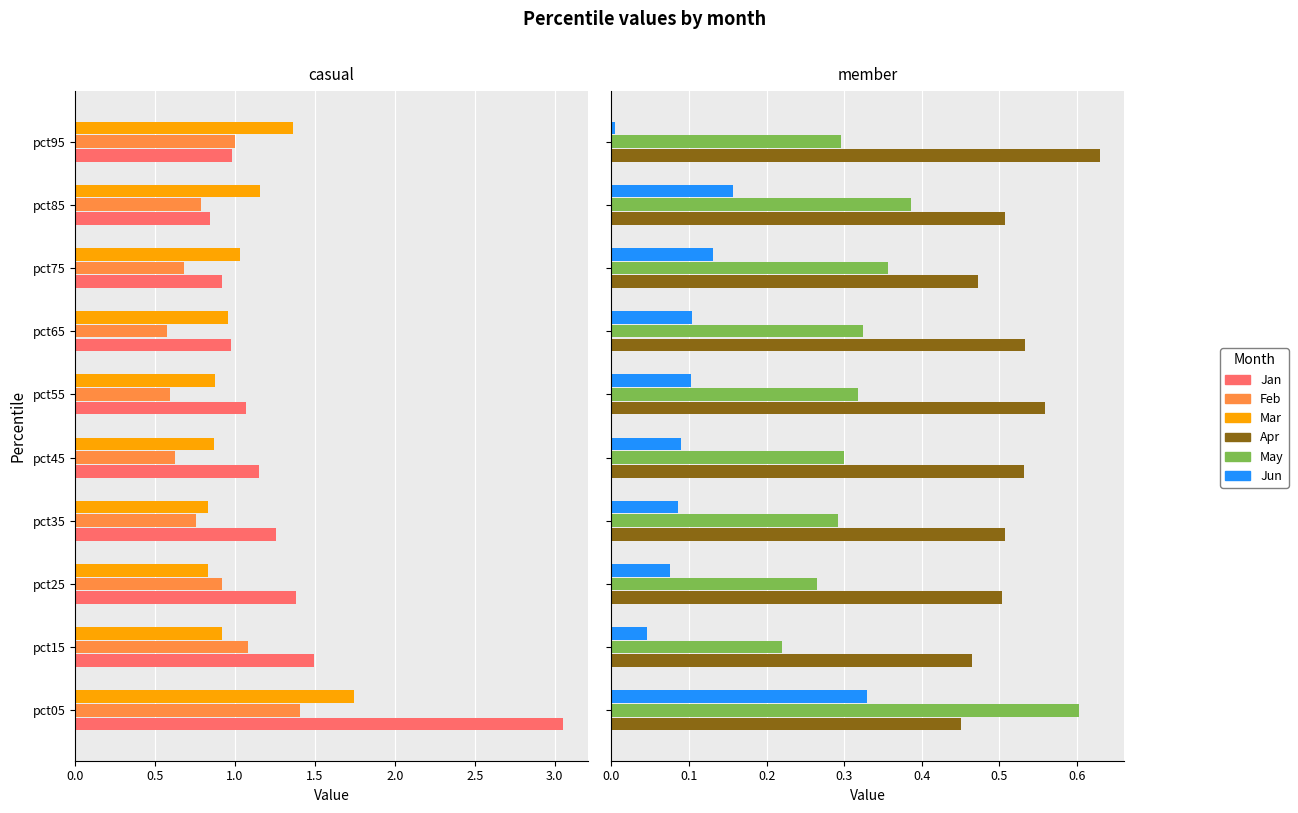

Reading left to right, transcribe all the data shown in this chart.

Jan: 3.1	1.5	1.4	1.3	1.2	1.1	1.0	0.9	0.8	1.0
Feb: 1.4	1.1	0.9	0.8	0.6	0.6	0.6	0.7	0.8	1.0
Mar: 1.7	0.9	0.8	0.8	0.9	0.9	1.0	1.0	1.2	1.4
Apr: 0.5	0.5	0.5	0.5	0.5	0.6	0.5	0.5	0.5	0.6
May: 0.6	0.2	0.3	0.3	0.3	0.3	0.3	0.4	0.4	0.3
Jun: 0.3	0.0	0.1	0.1	0.1	0.1	0.1	0.1	0.2	0.0